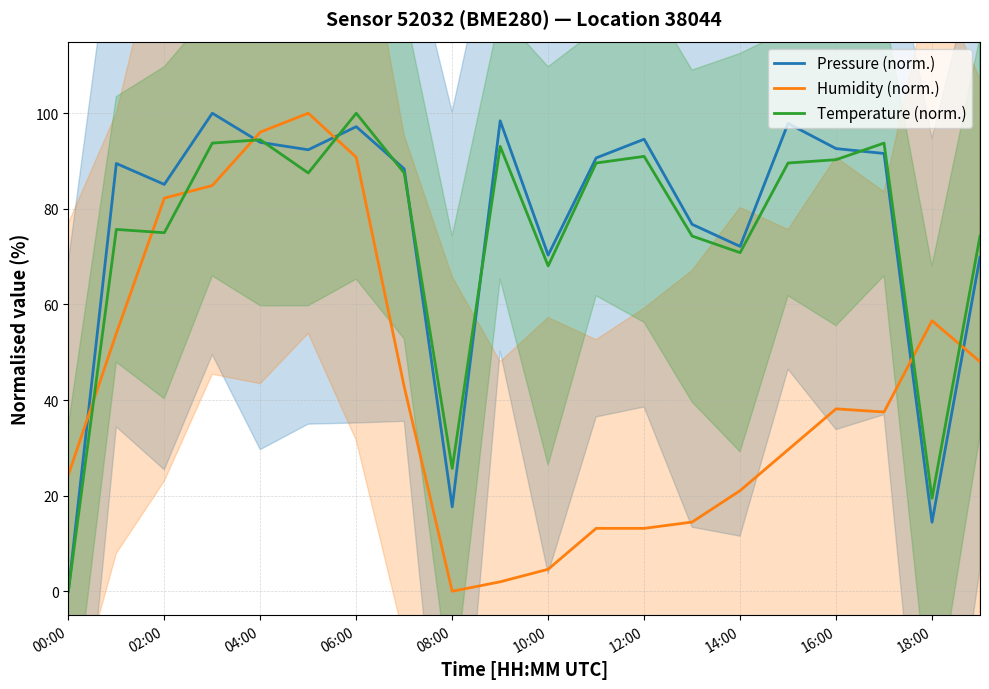

What is the highest value of the Pressure (norm.) series?

100.0